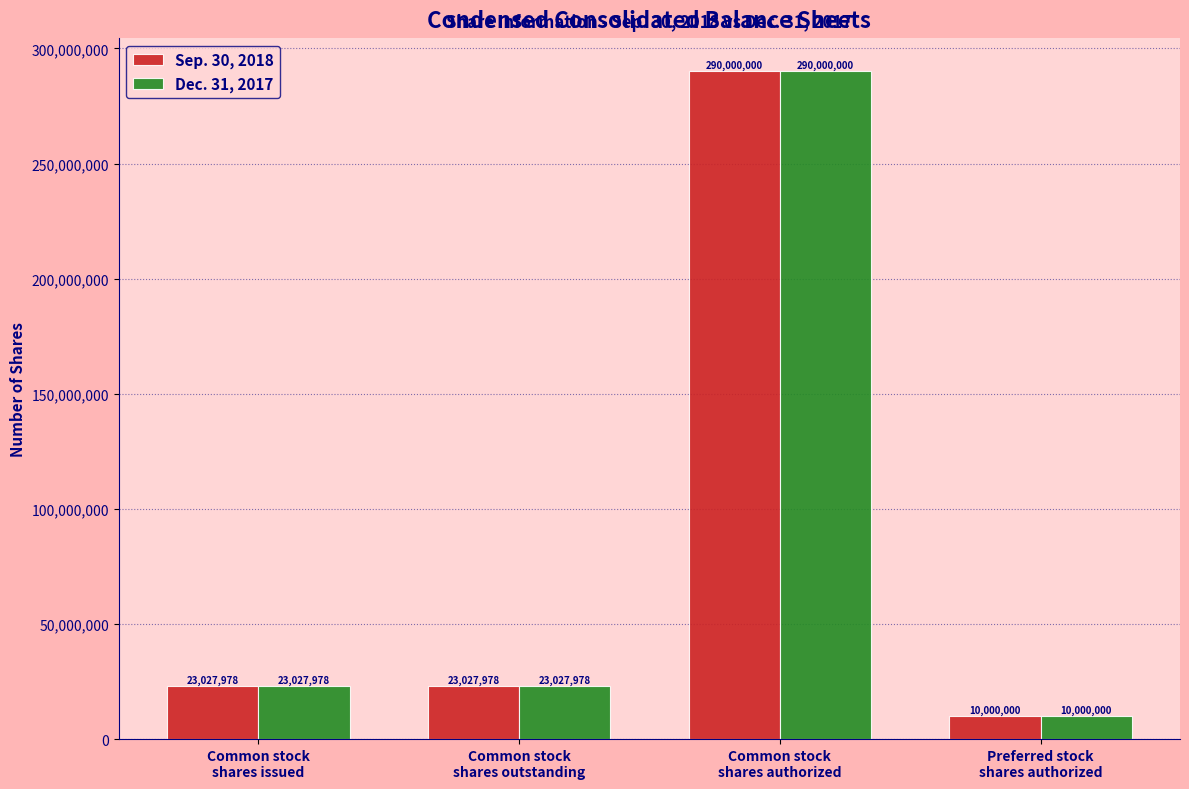

What is the average value of the Dec. 31, 2017 series?

86513989